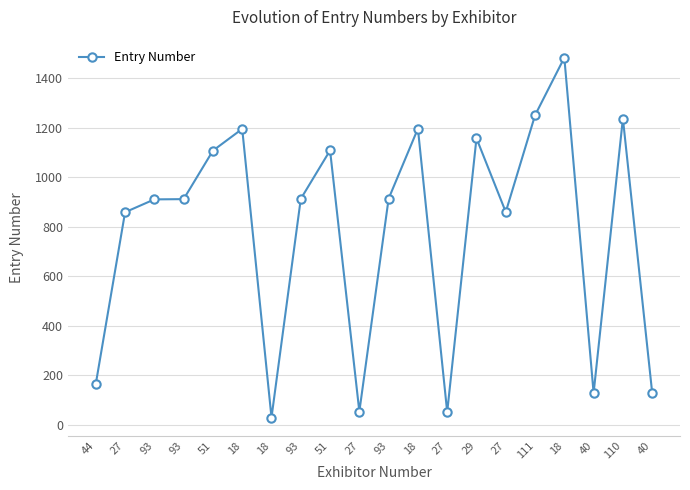

At which category does the data reach its first local peak?

18